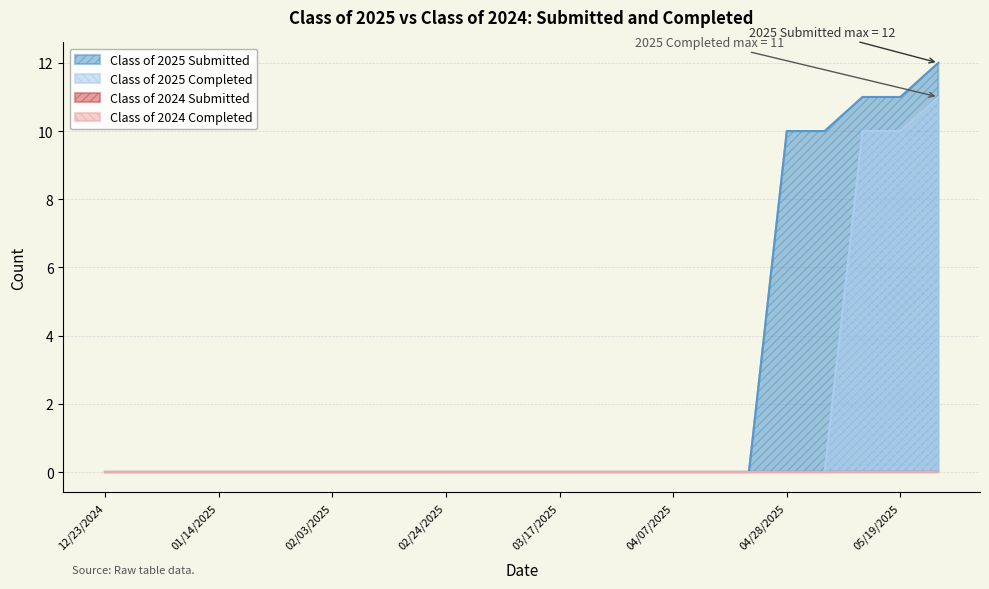

What is the label of the 2nd point from the left?

12/30/2024